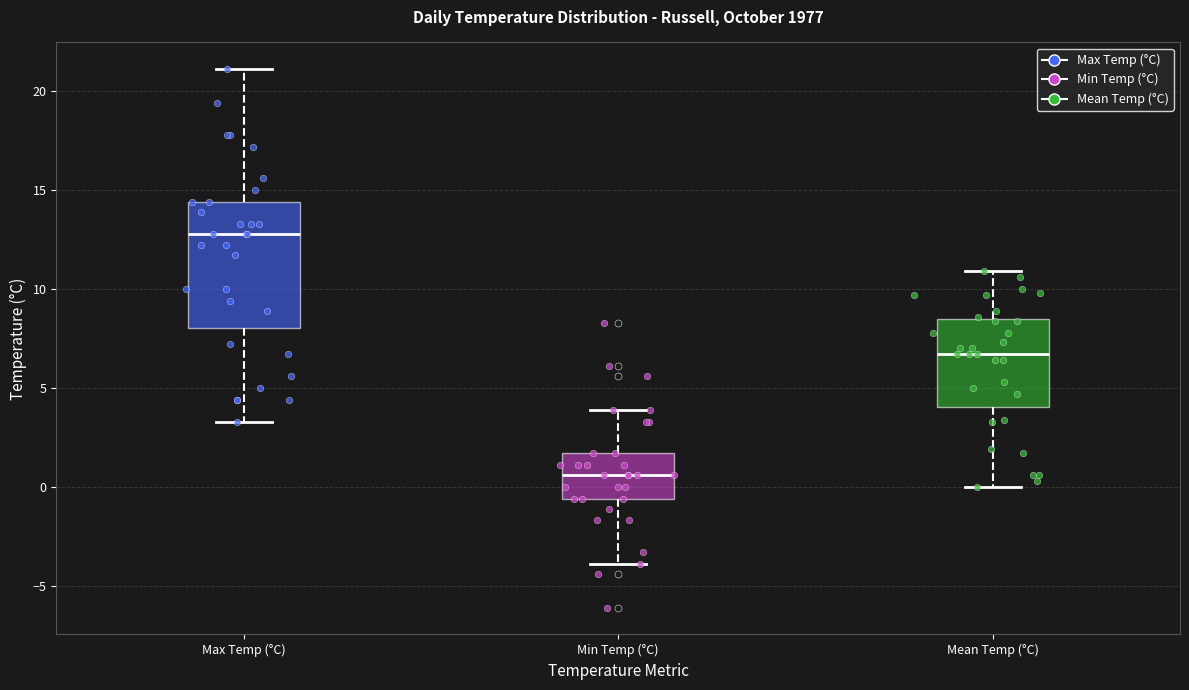

Which box is the tallest, from its lower edge to its upper edge?

Max Temp (°C)